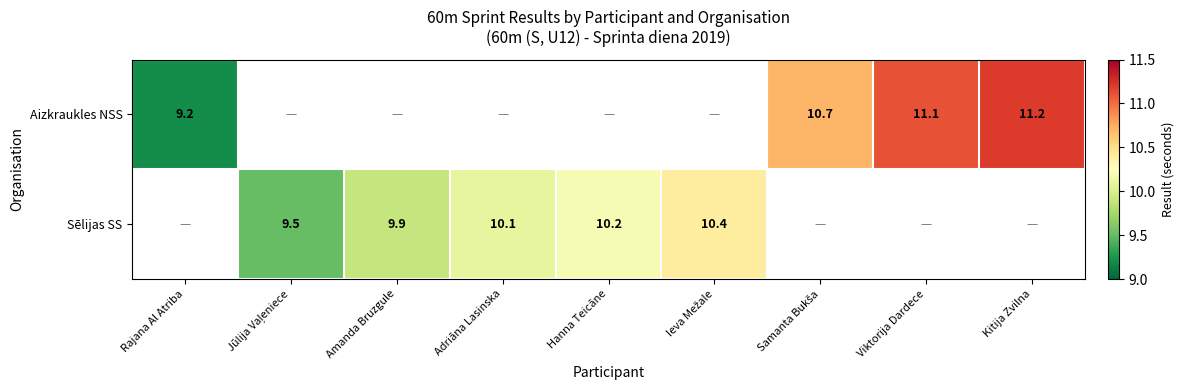

True or false: Aizkraukles NSS has a value of 11.2 at Kitija Zvilna.

True